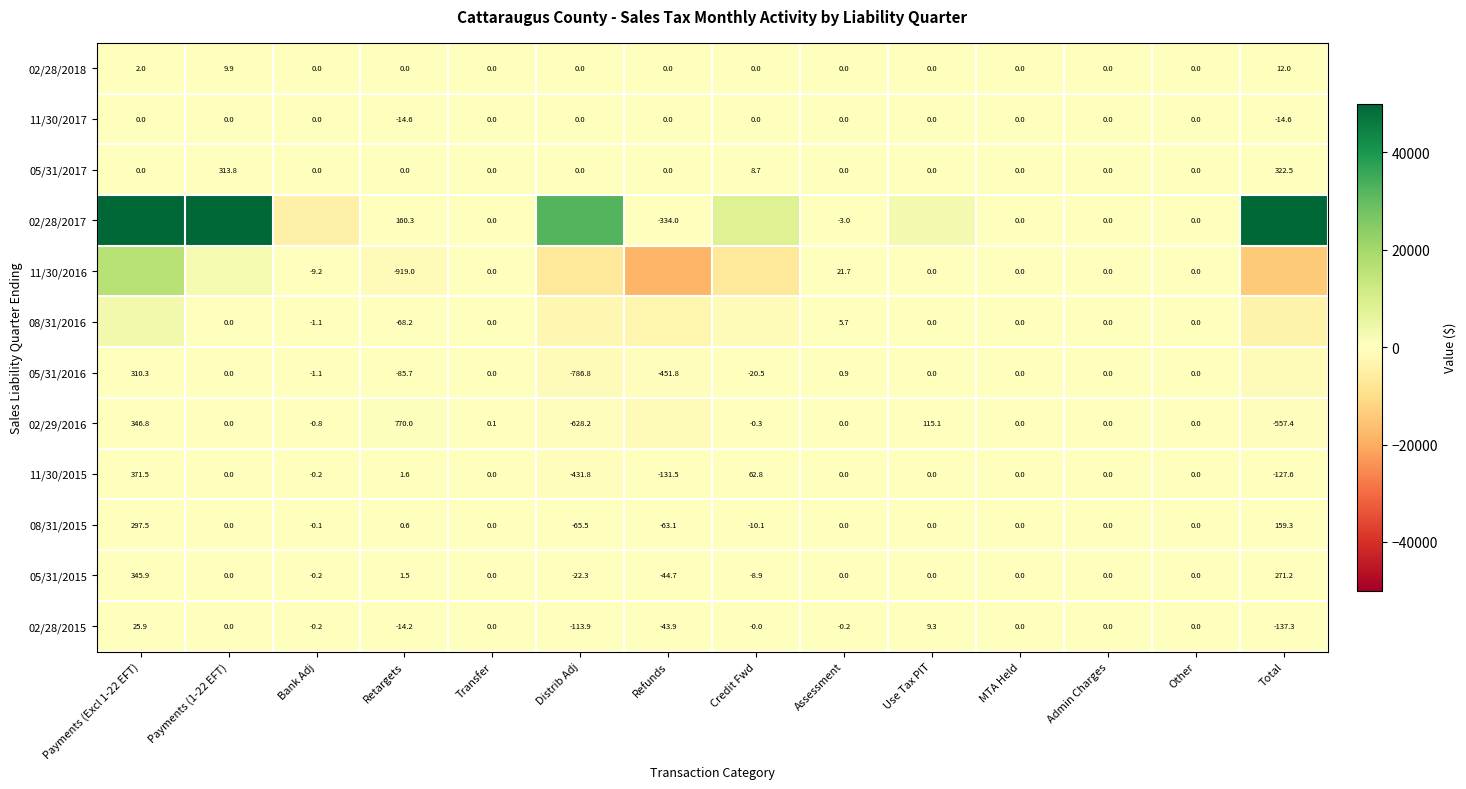

What is the maximum value shown in the chart?

50000.0